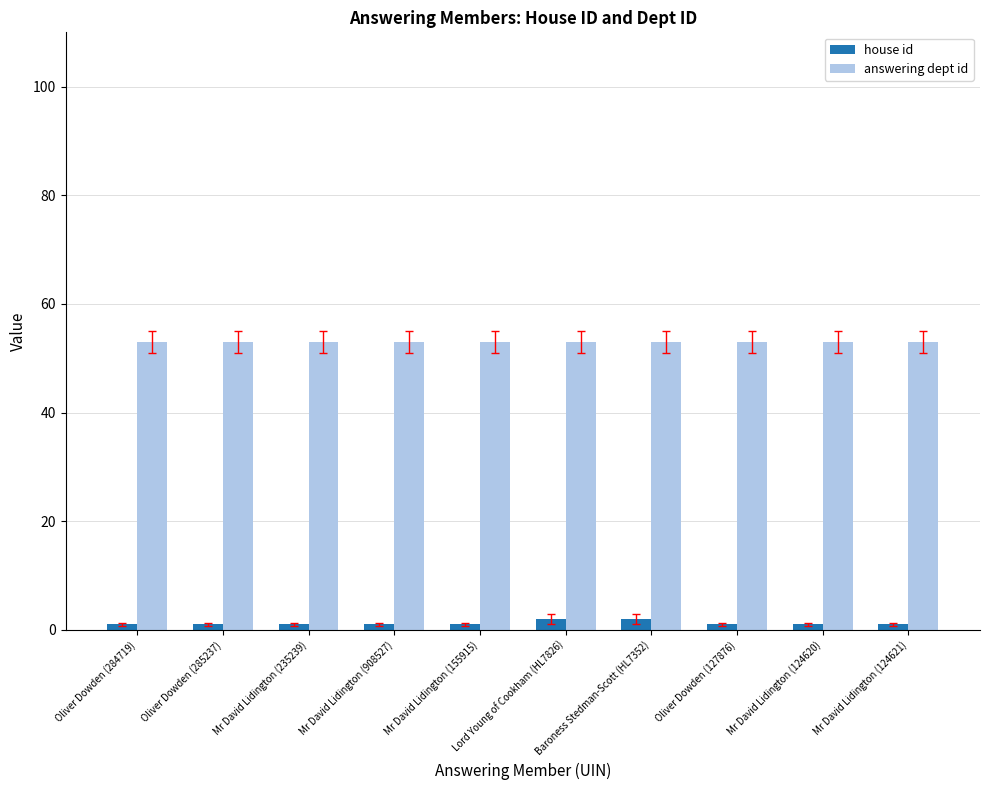

What are all the series names shown in the legend?

house id, answering dept id